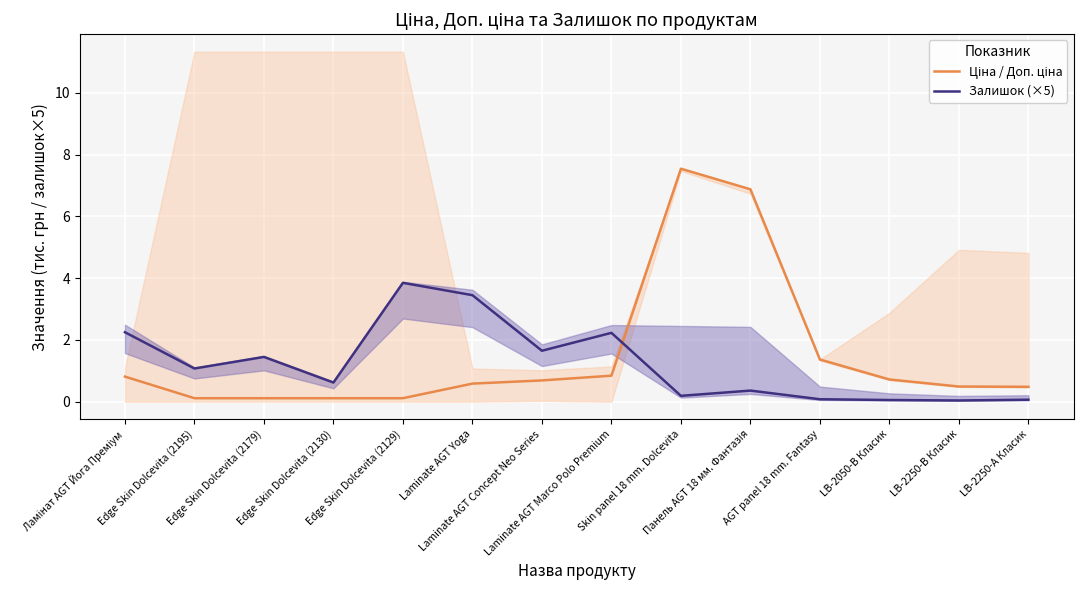

Reading right to left, transcribe all the data shown in this chart.

Ціна / Доп. ціна: 0.5	0.5	0.7	1.4	6.9	7.5	0.8	0.7	0.6	0.1	0.1	0.1	0.1	0.8
Залишок (×5): 0.1	0.0	0.1	0.1	0.4	0.2	2.2	1.6	3.5	3.9	0.6	1.4	1.1	2.2